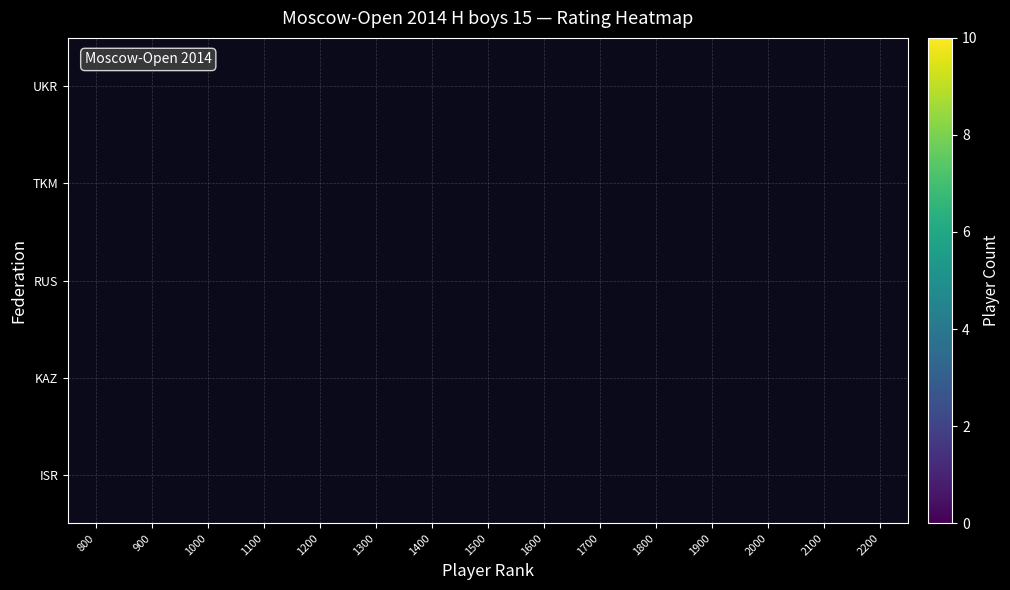

At which category does the chart reach its peak across all series?

1800